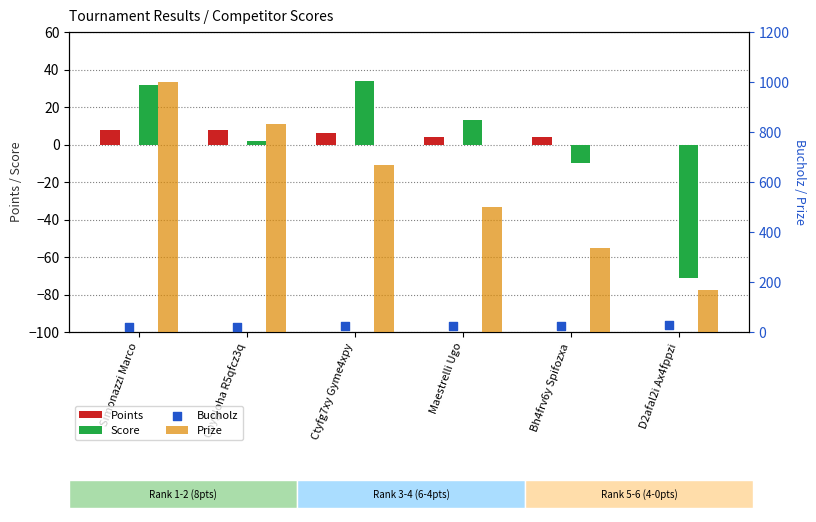

At which category is the sum across all series the highest?

Simonazzi Marco